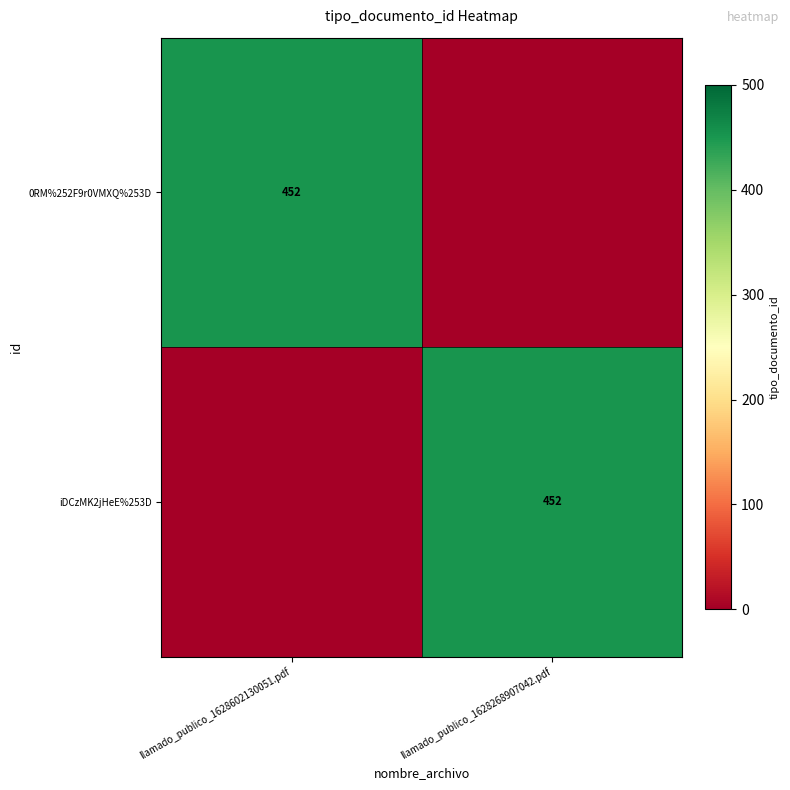

What is the difference between the highest and lowest values at llamado_publico_1628602130051.pdf?

452